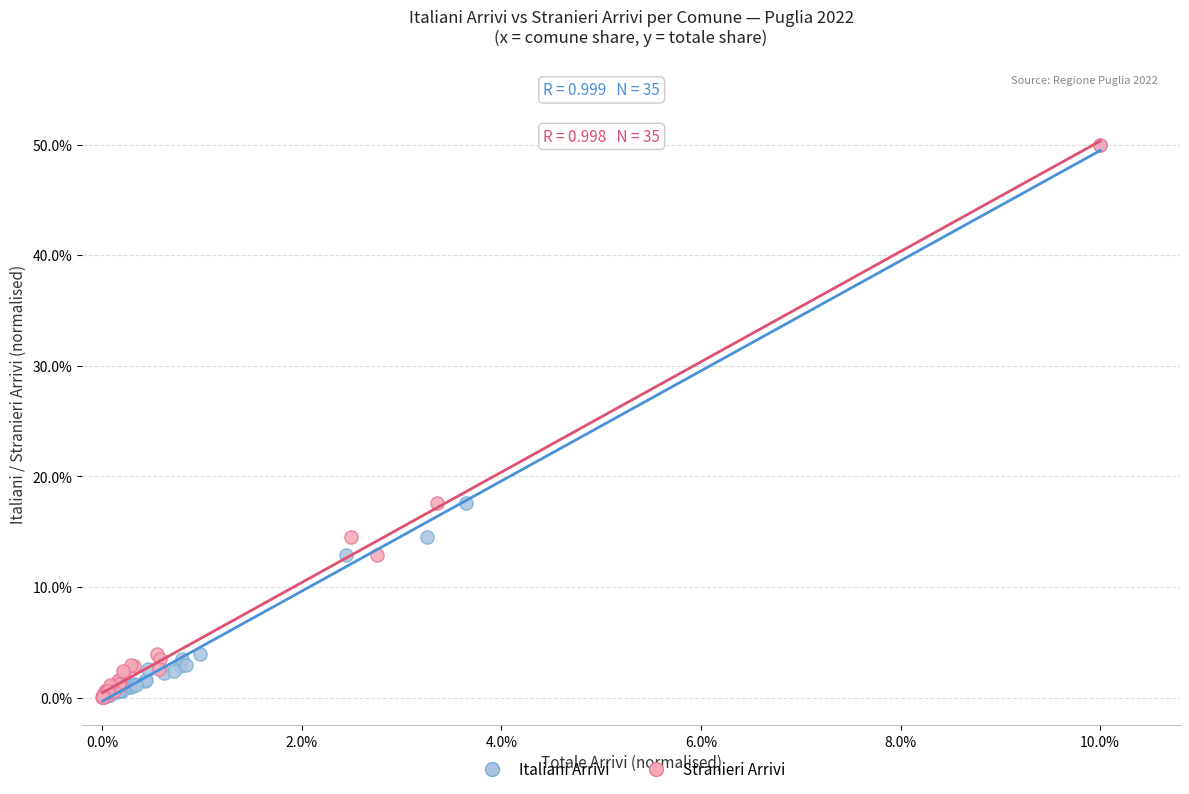

What are all the series names shown in the legend?

Italiani Arrivi, Stranieri Arrivi